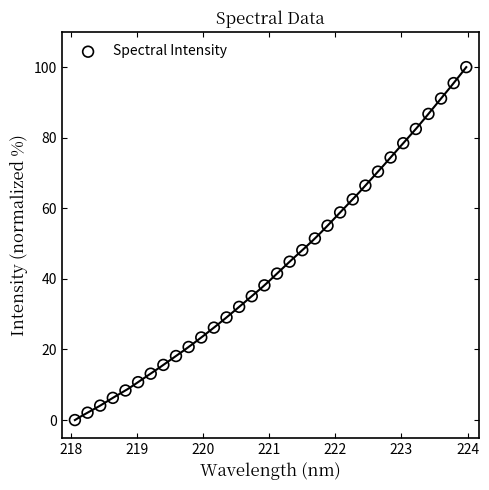

What is the range of X values (max minus min)?

5.9